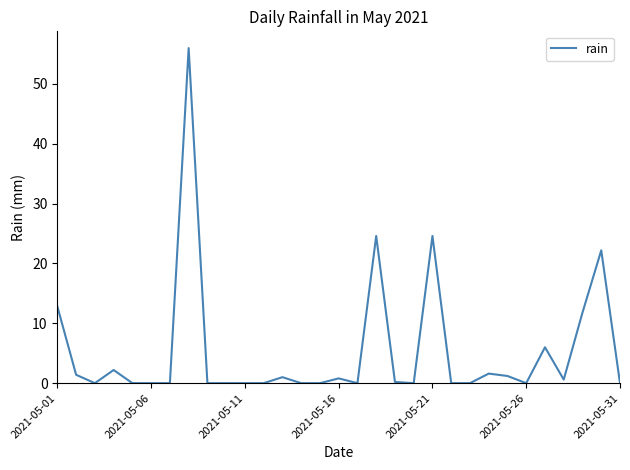

Does the chart have visible grid lines?

No